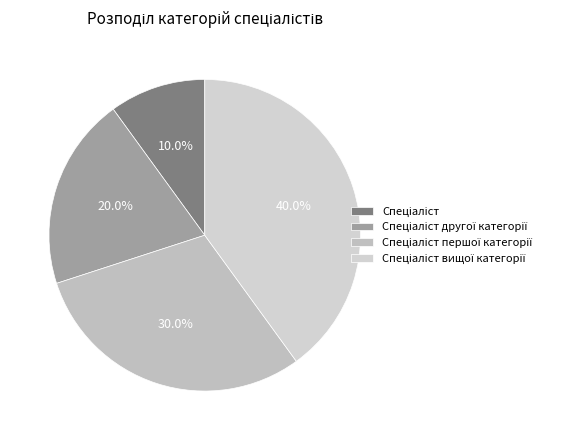

What is the ratio of the value at Спеціаліст другої категорії to the value at Спеціаліст?

2.0